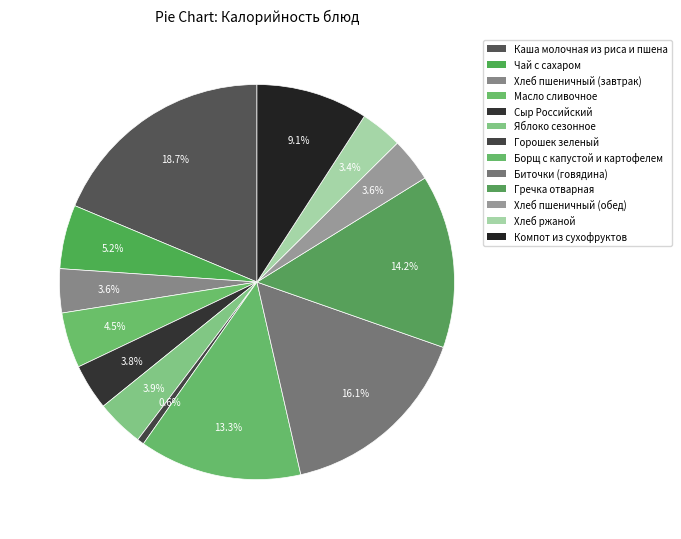

What is the change in value from Чай с сахаром to Борщ с капустой и картофелем?

+117.2